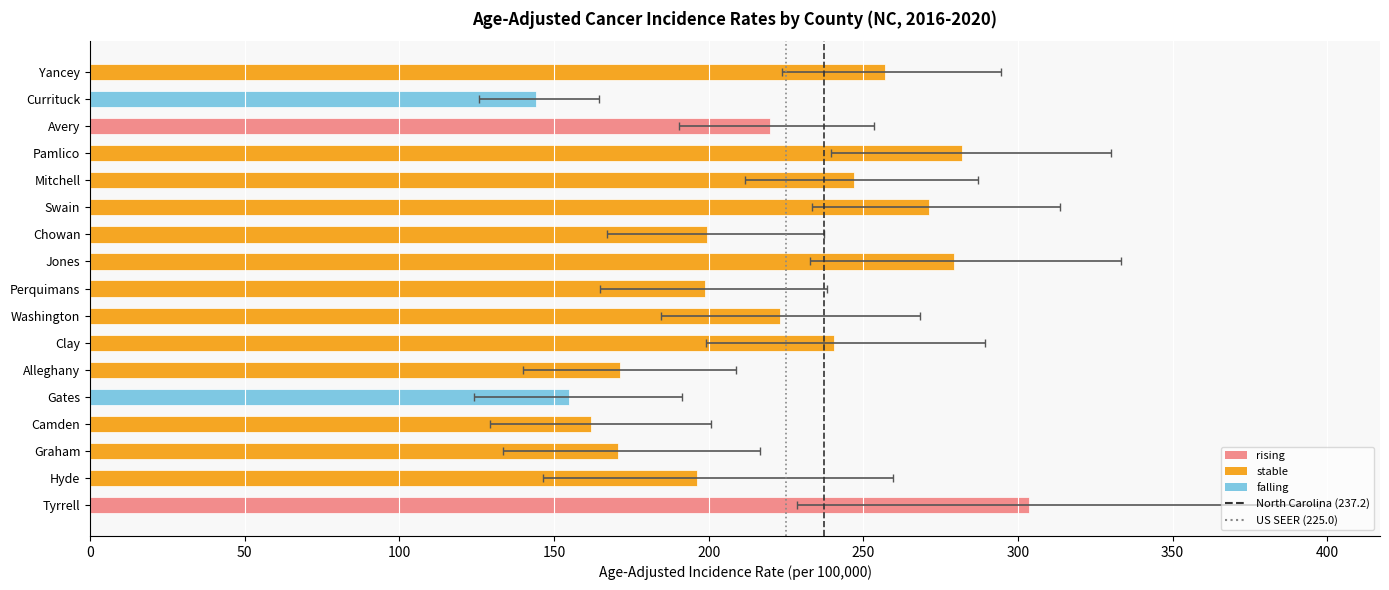

True or false: US SEER (225.0) has a value of 0 at 0.

True